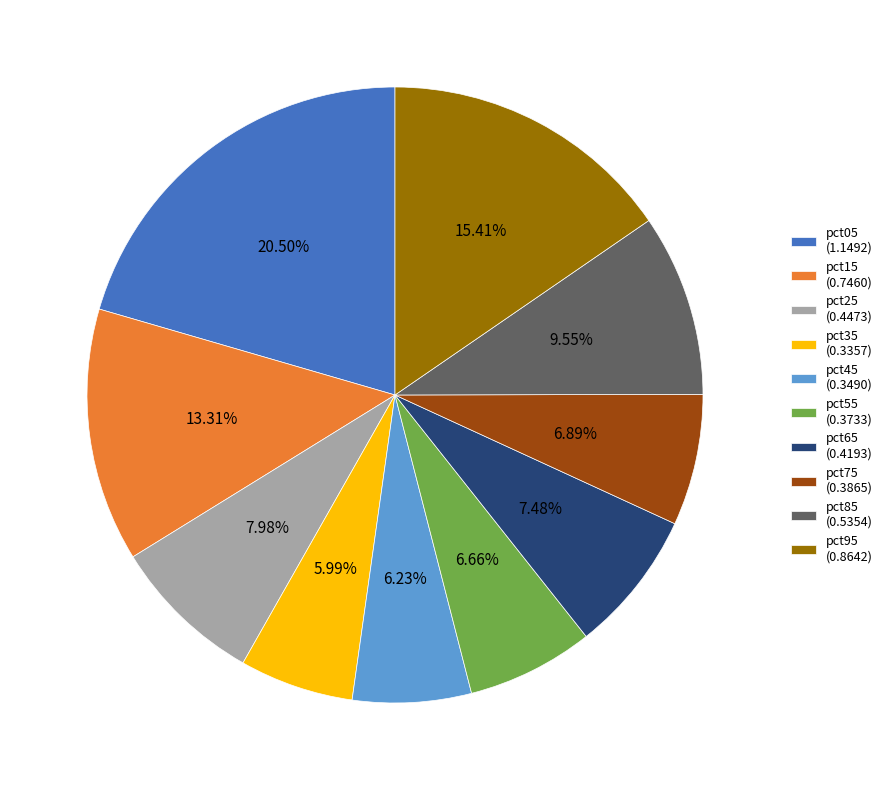

Combined, do pct65 and pct15 account for over 50%?

No